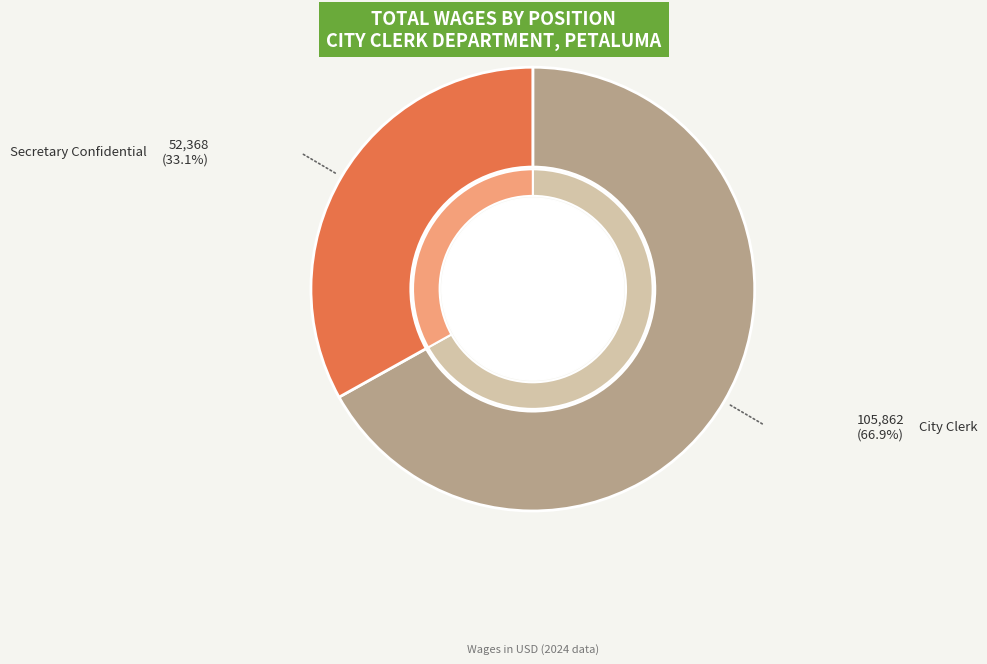

True or false: City Clerk accounts for 78% of the total.

False